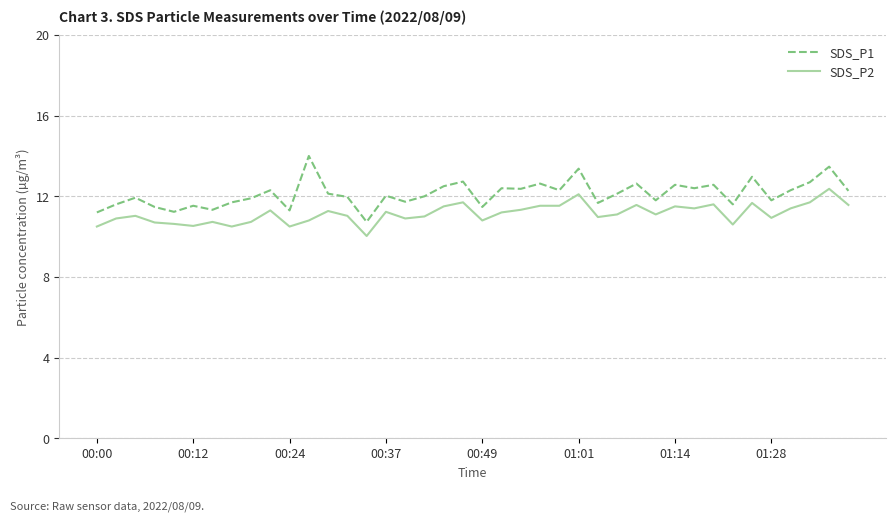

Which series has the largest range (max minus min)?

SDS_P1